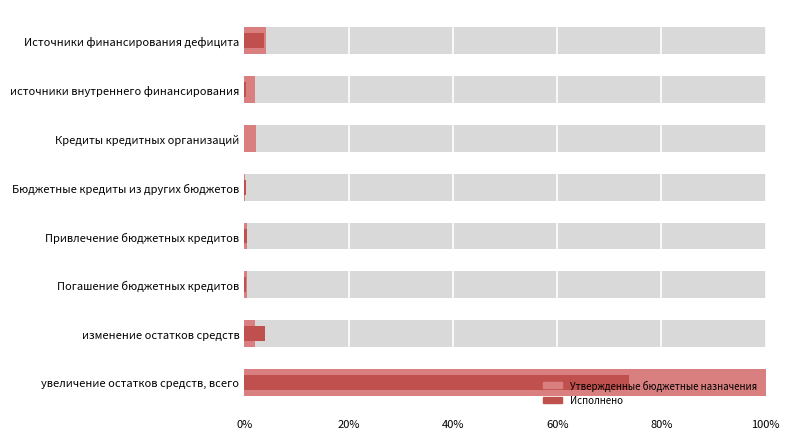

Does the chart contain stacked bars?

No